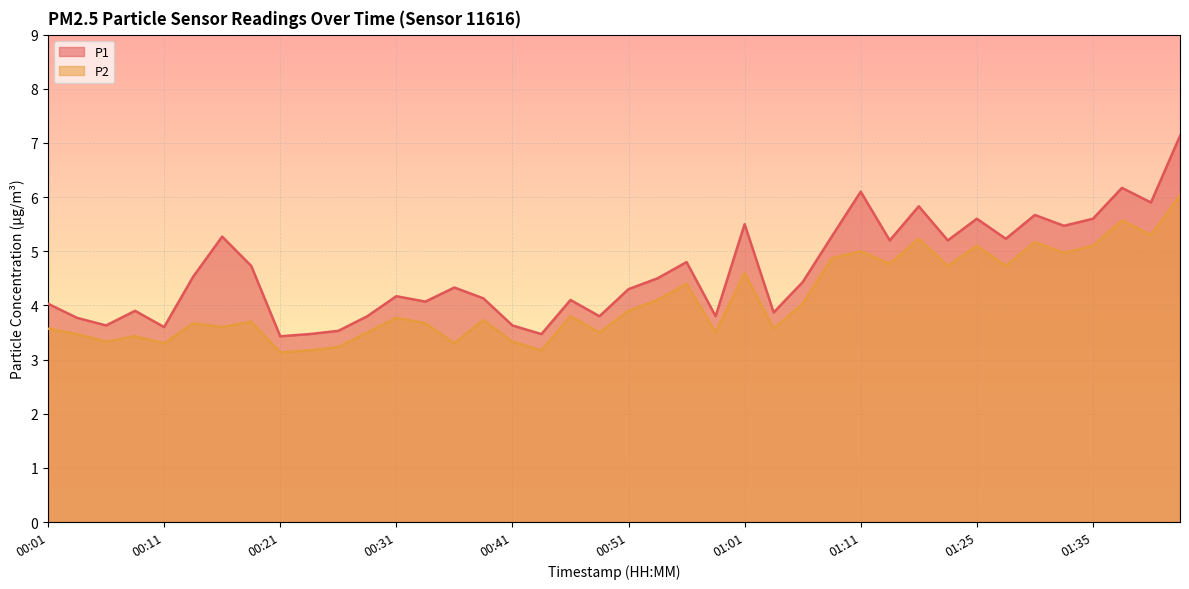

Which series has the largest range (max minus min)?

P1